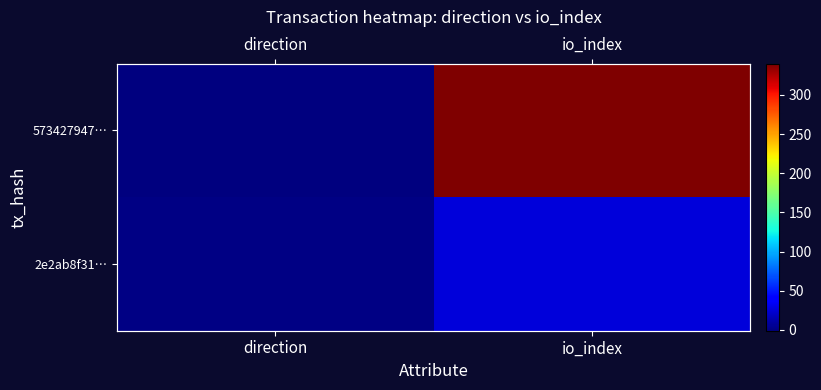

The 573427947… series shows -1 at direction. True or false?

True